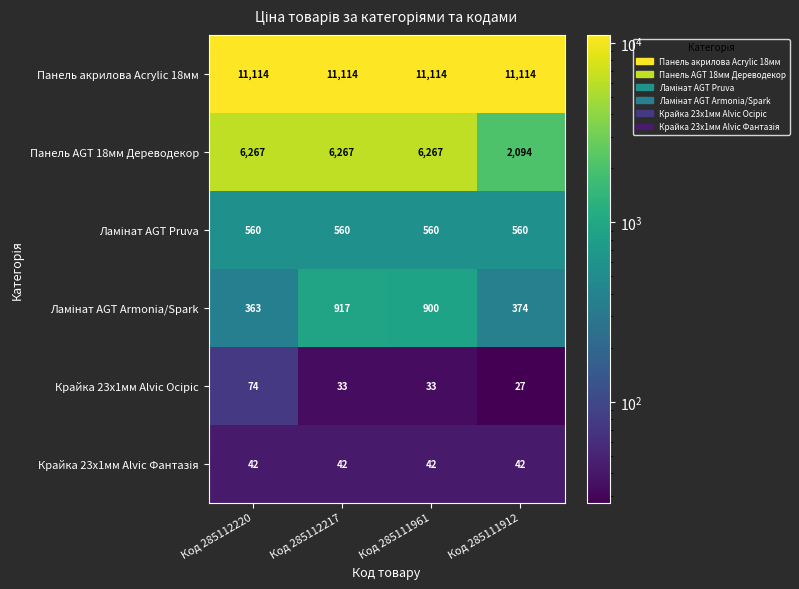

The value of Панель AGT 18мм Дереводекор at Код 285112217 is 6267. True or false?

True